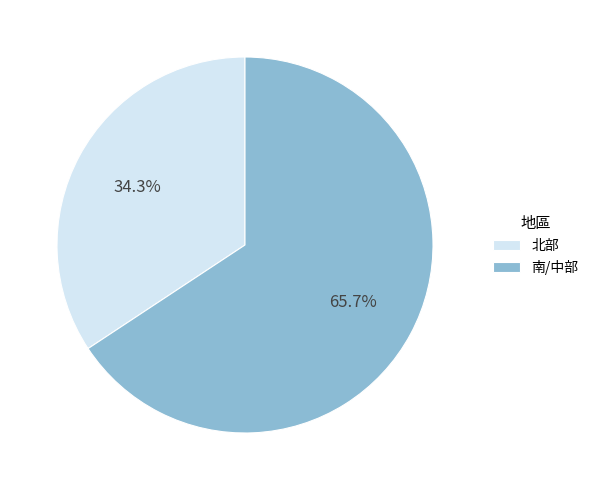

Which category accounts for the majority?

南/中部